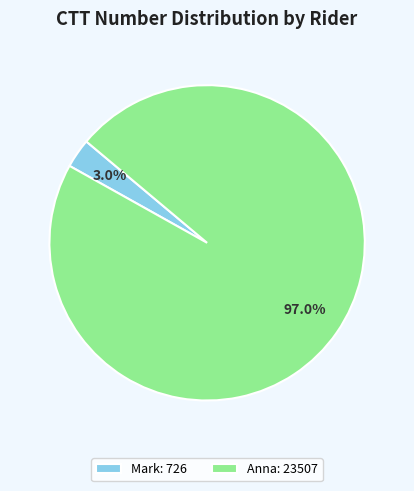

Is there a majority slice in this chart?

Yes